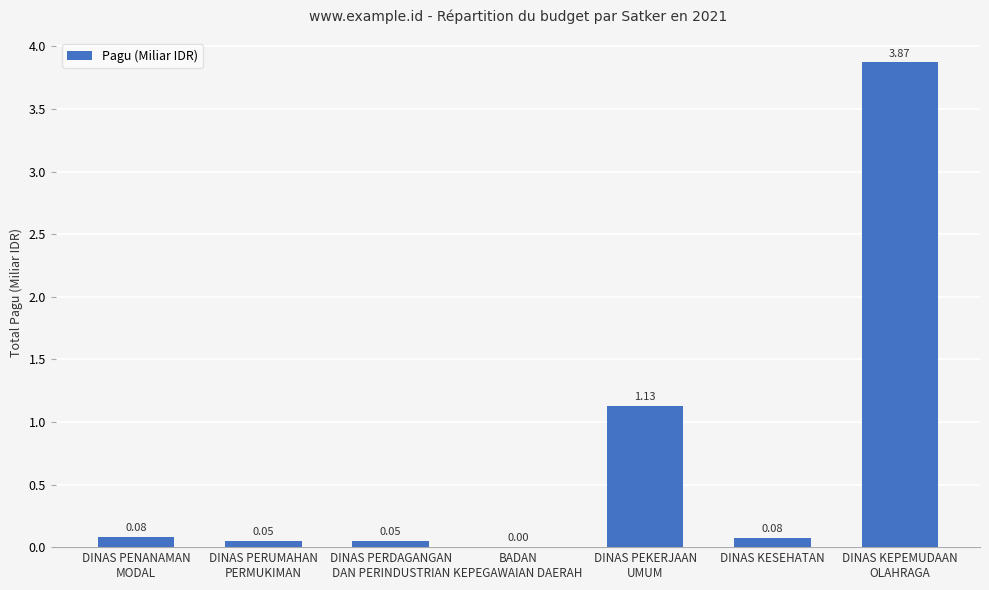

What is the sum of all values?

5.3